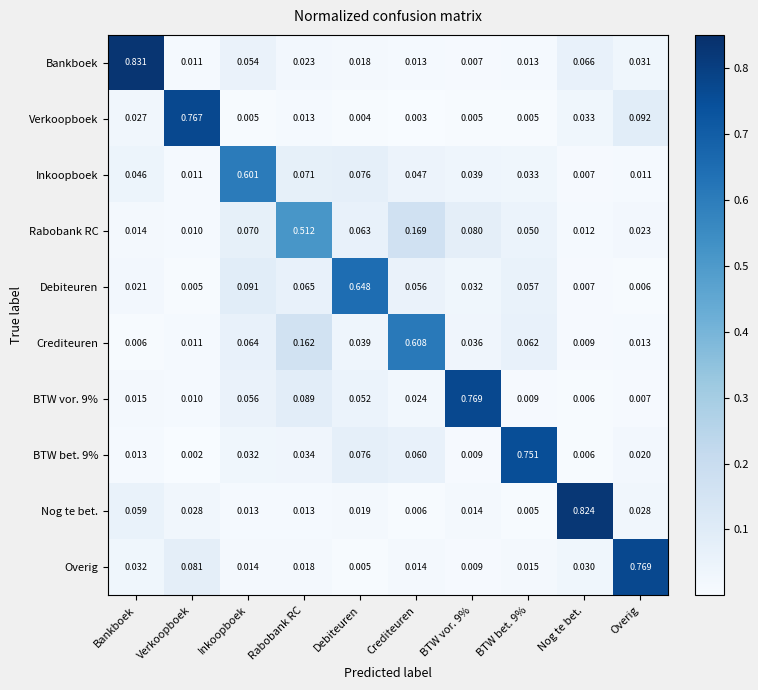

Between Verkoopboek and BTW vor. 9%, which series saw the biggest shift?

Verkoopboek